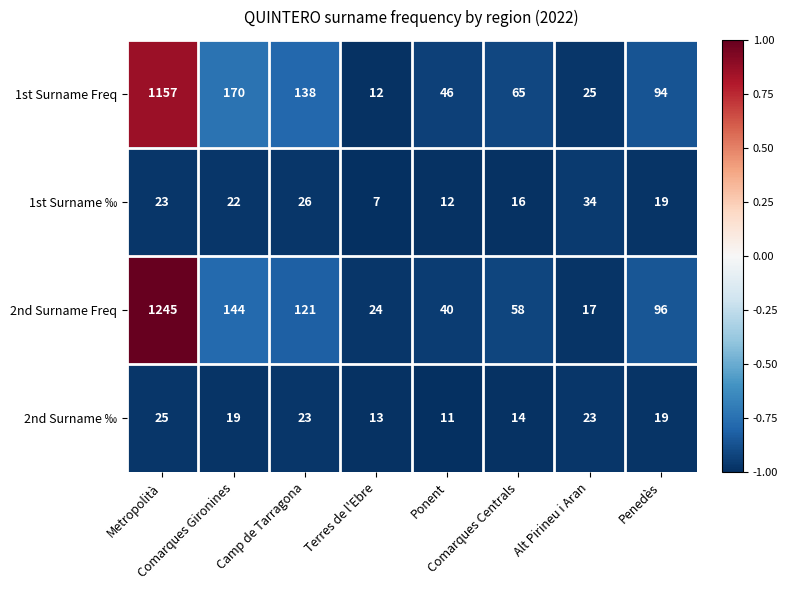

Which series has the largest total across all categories?

2nd Surname Freq